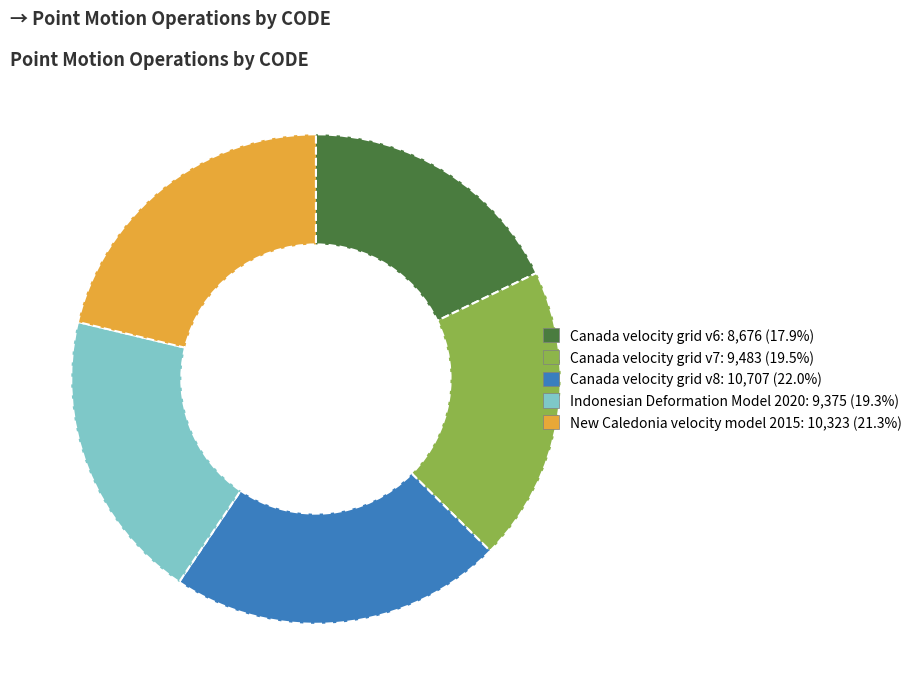

Is there a majority slice in this chart?

No